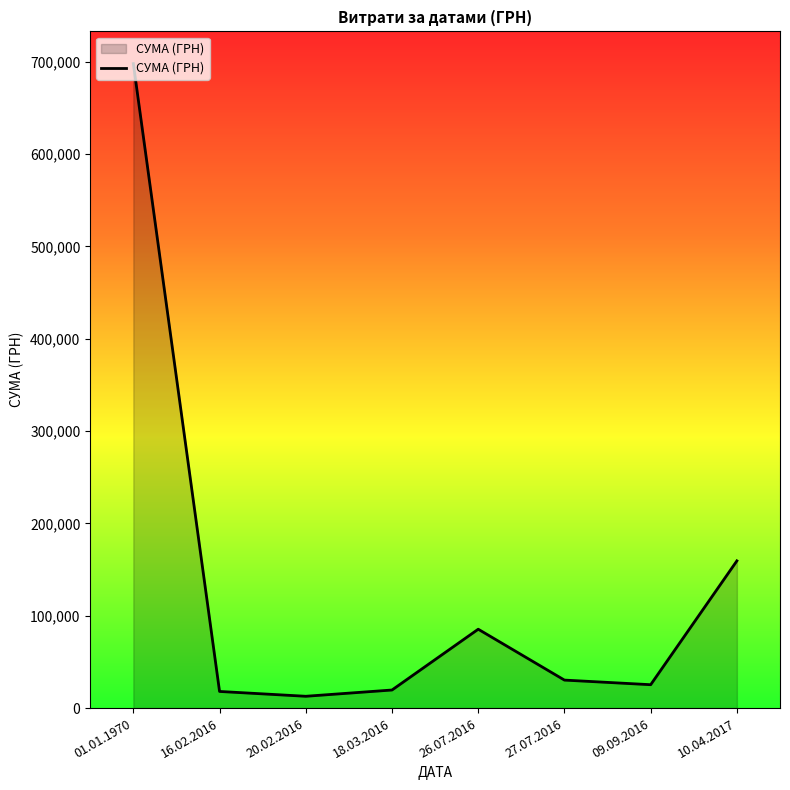

What is the difference between the second highest and second lowest values?

141435.1